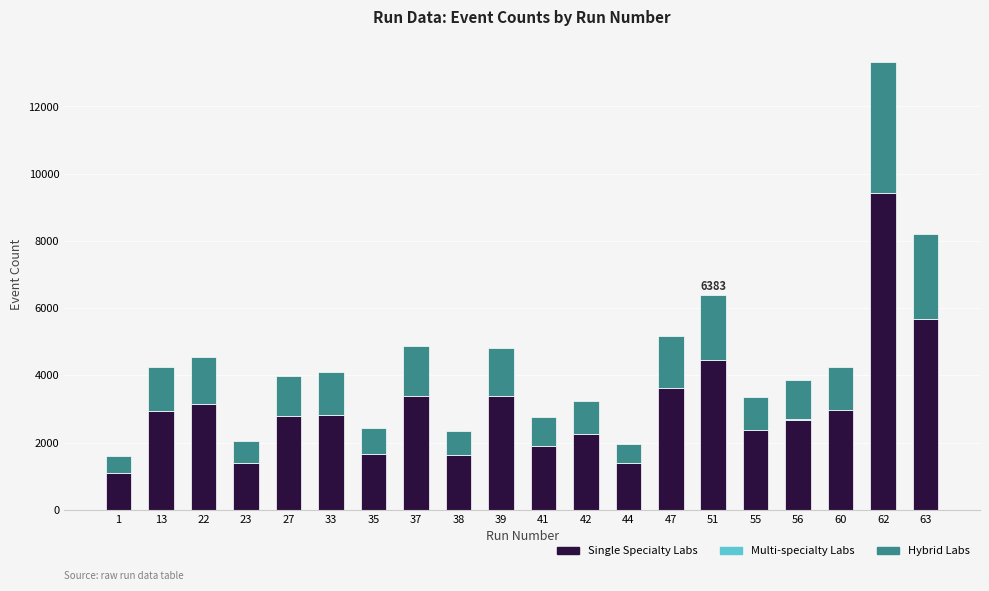

What is the maximum value for Single Specialty Labs?

9424